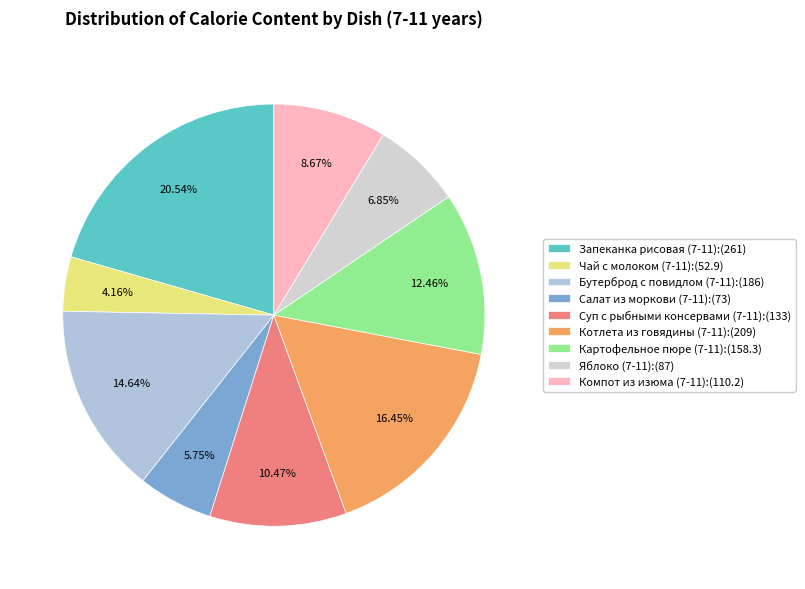

Rank the categories by value from highest to lowest.

Запеканка рисовая (7-11), Котлета из говядины (7-11), Бутерброд с повидлом (7-11), Картофельное пюре (7-11), Суп с рыбными консервами (7-11), Компот из изюма (7-11), Яблоко (7-11), Салат из моркови (7-11), Чай с молоком (7-11)